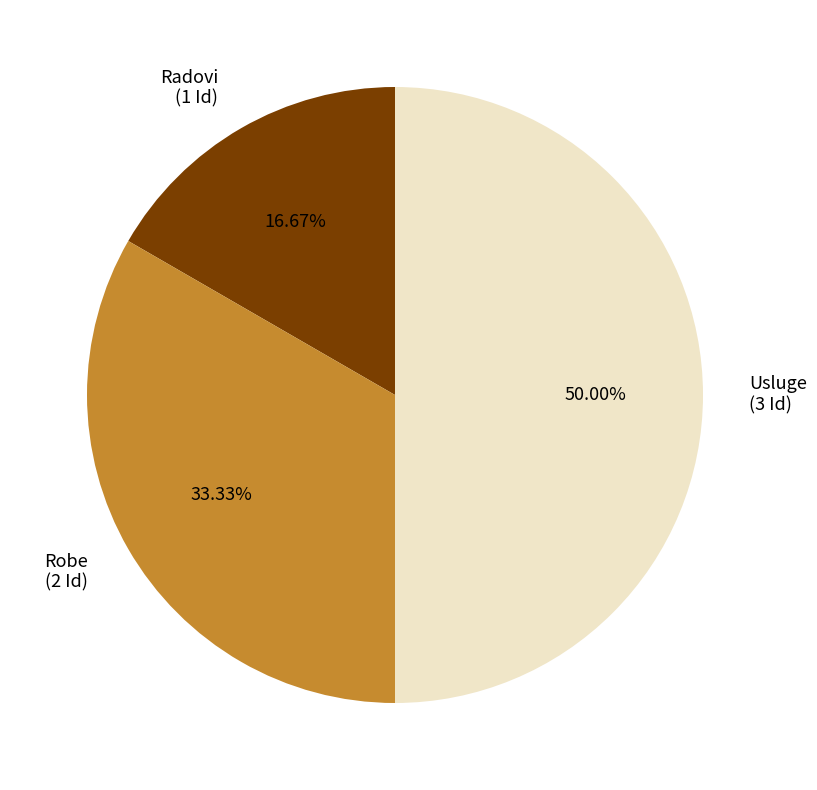

How many slices are in this pie chart?

3